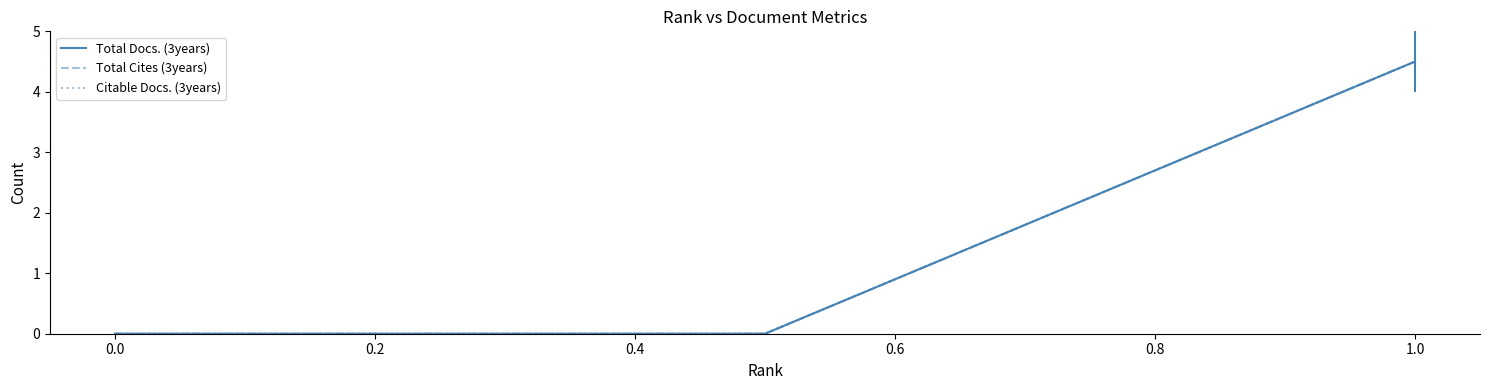

What is the difference between the maximum and minimum values in the Citable Docs. (3years) series?

4.5